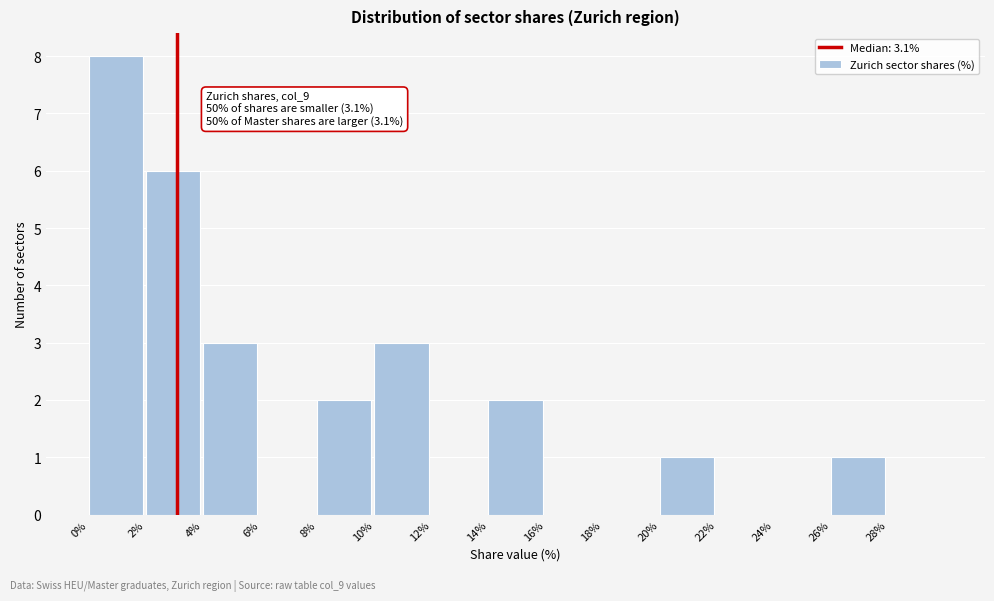

Over which range of the x-axis is the bar tallest?

0 to 2